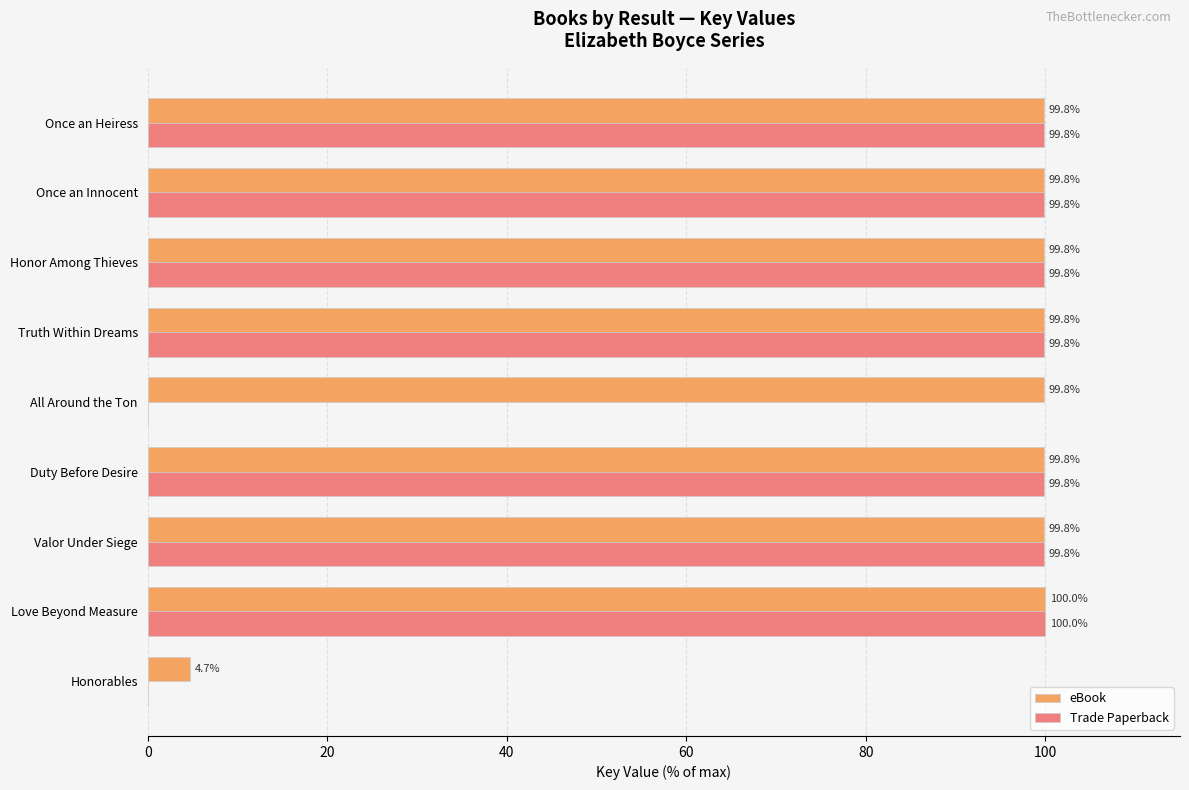

Which series changed the most between Honorables and Truth Within Dreams?

Trade Paperback